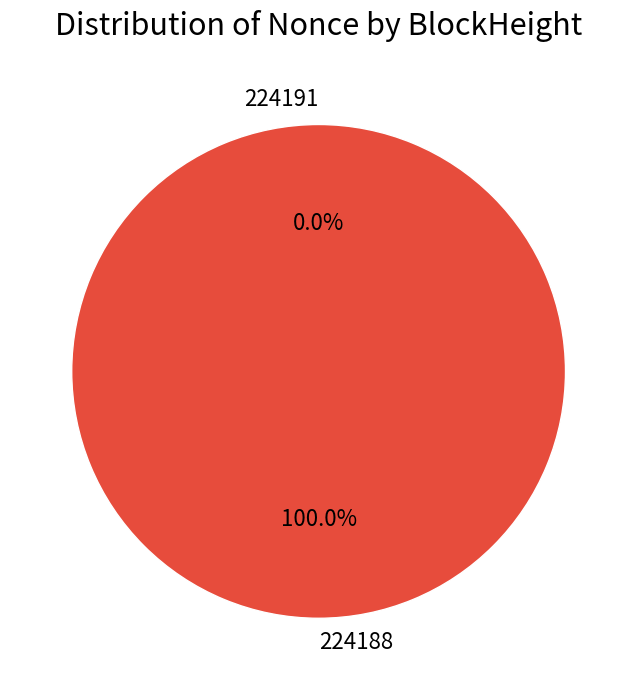

Is there a majority slice in this chart?

Yes